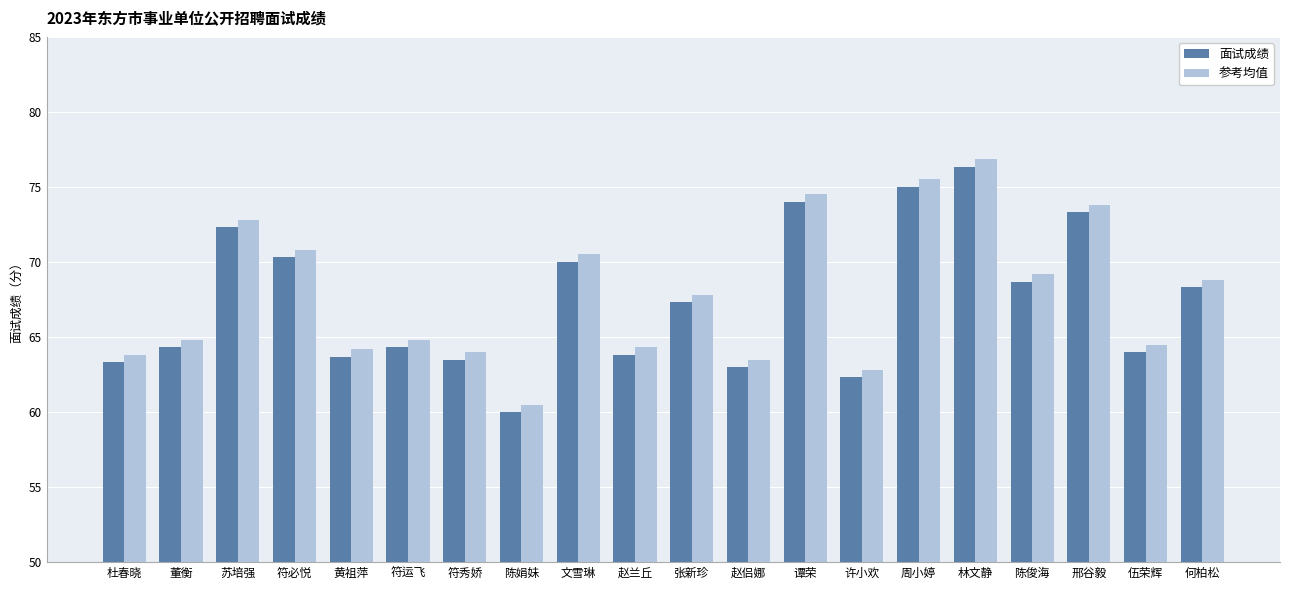

What are all the series names shown in the legend?

面试成绩, 参考均值